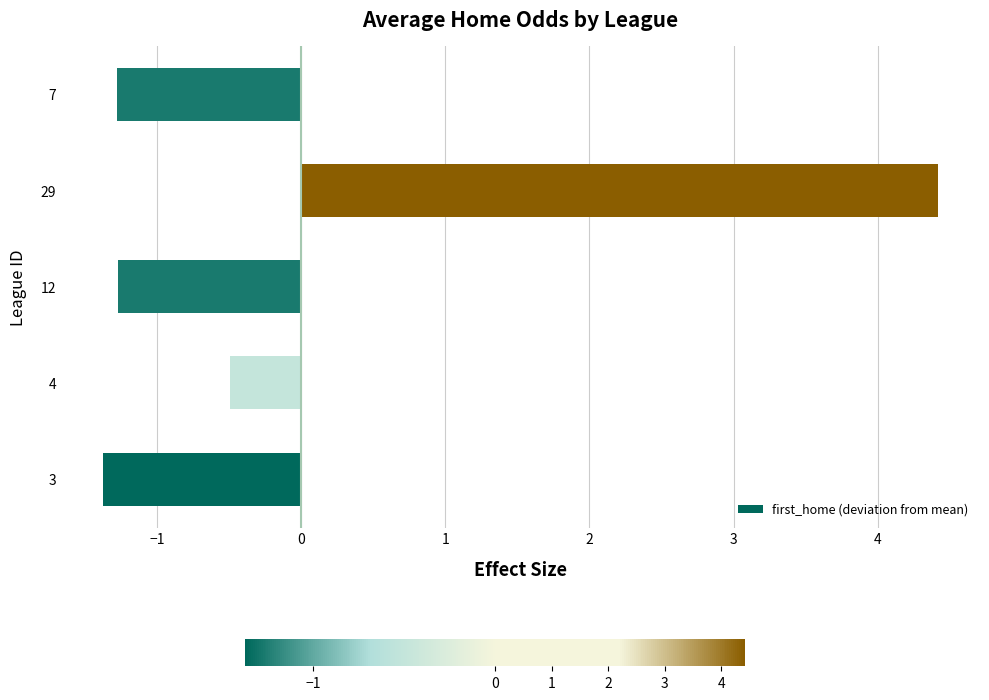

Which category has the highest value across all series?

29